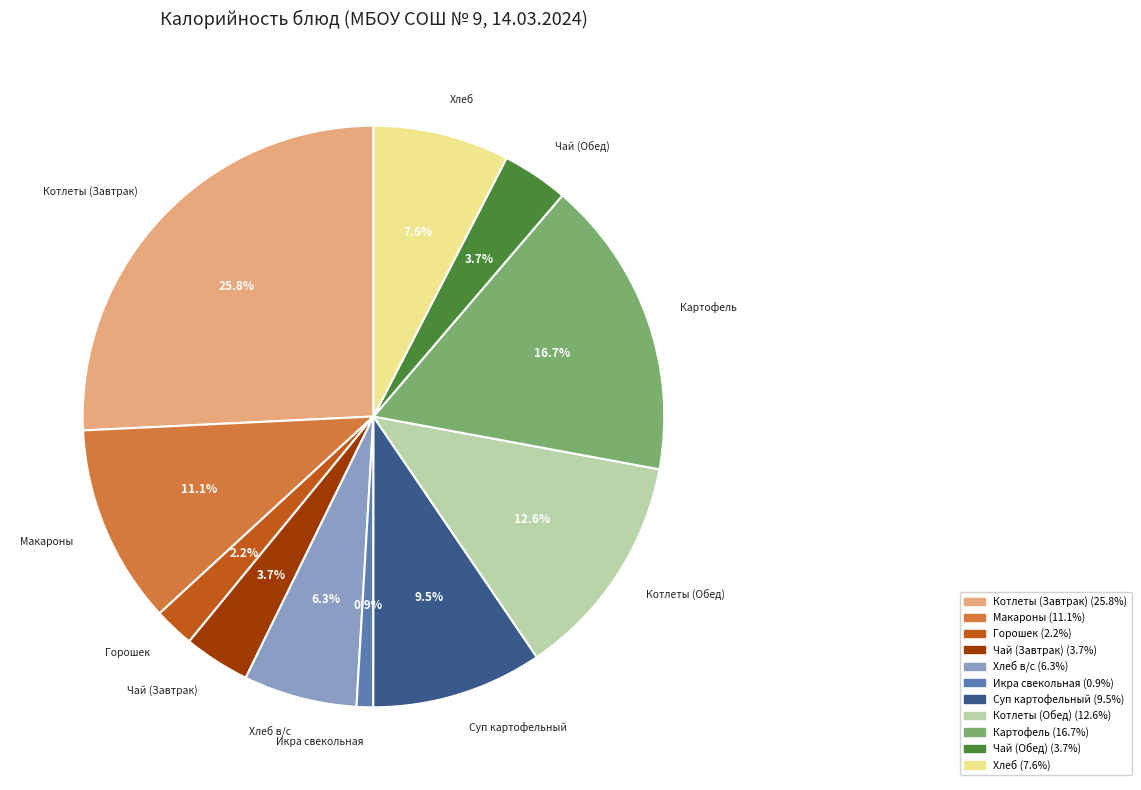

Is it true that Икра свекольная is 10% of the pie?

False